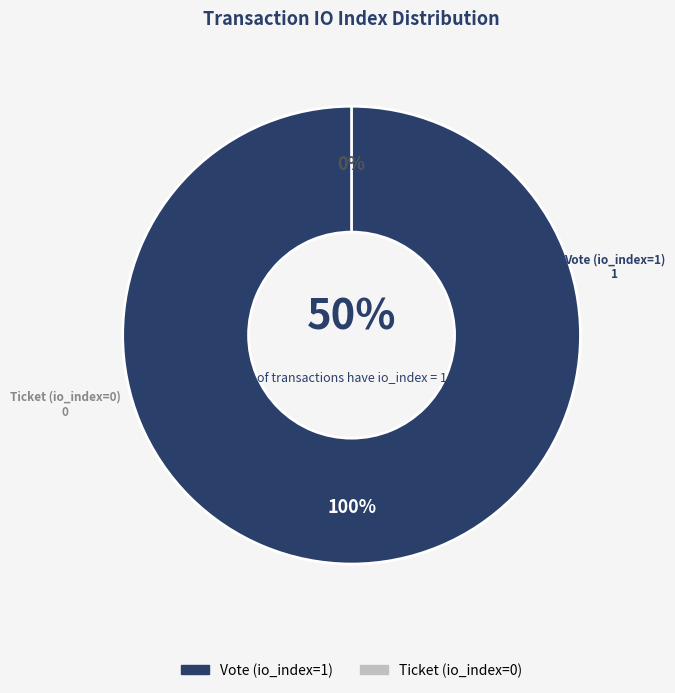

What is the smallest slice in the pie chart?

Ticket (io_index=0)